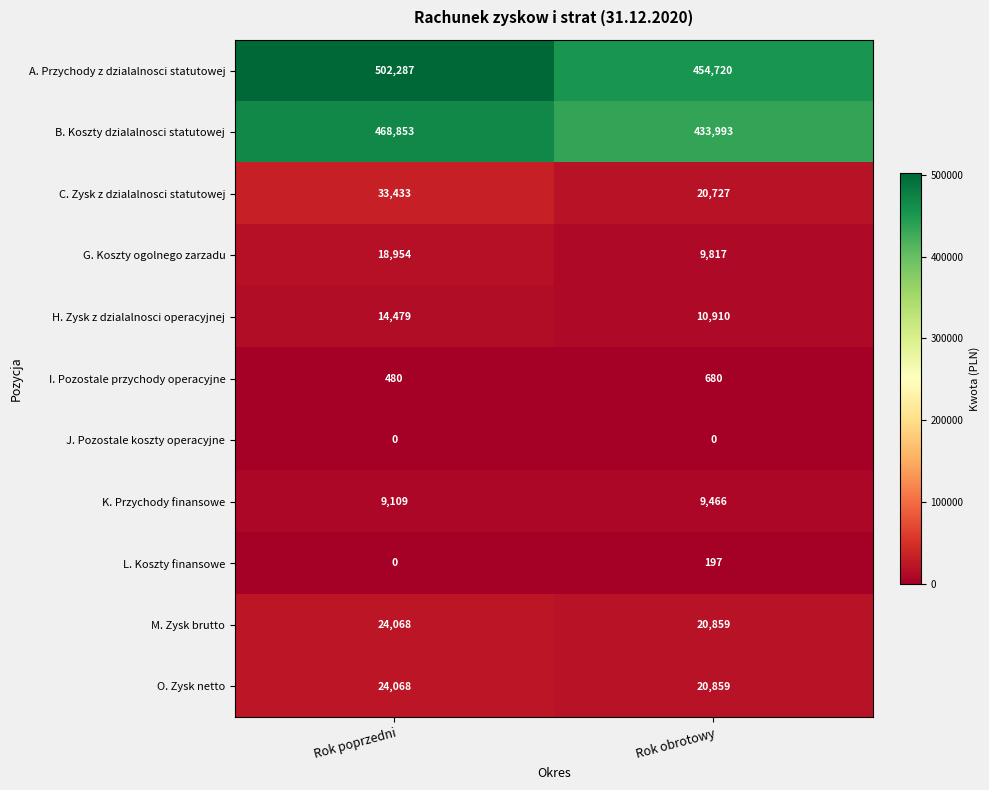

What value does the C. Zysk z dzialalnosci statutowej series have at Rok poprzedni, to the nearest 10?

33430